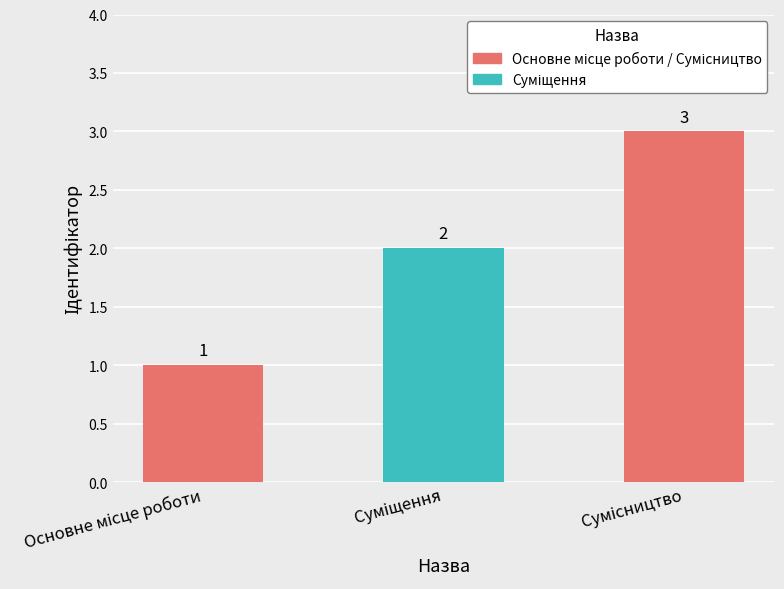

What is the sum of all values?

6